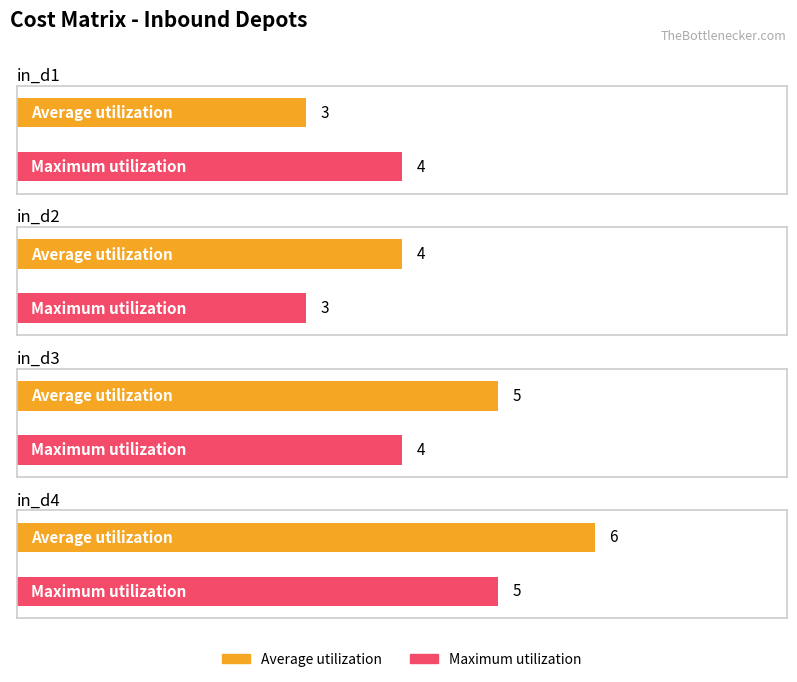

What is the highest value of the Maximum utilization series?

5